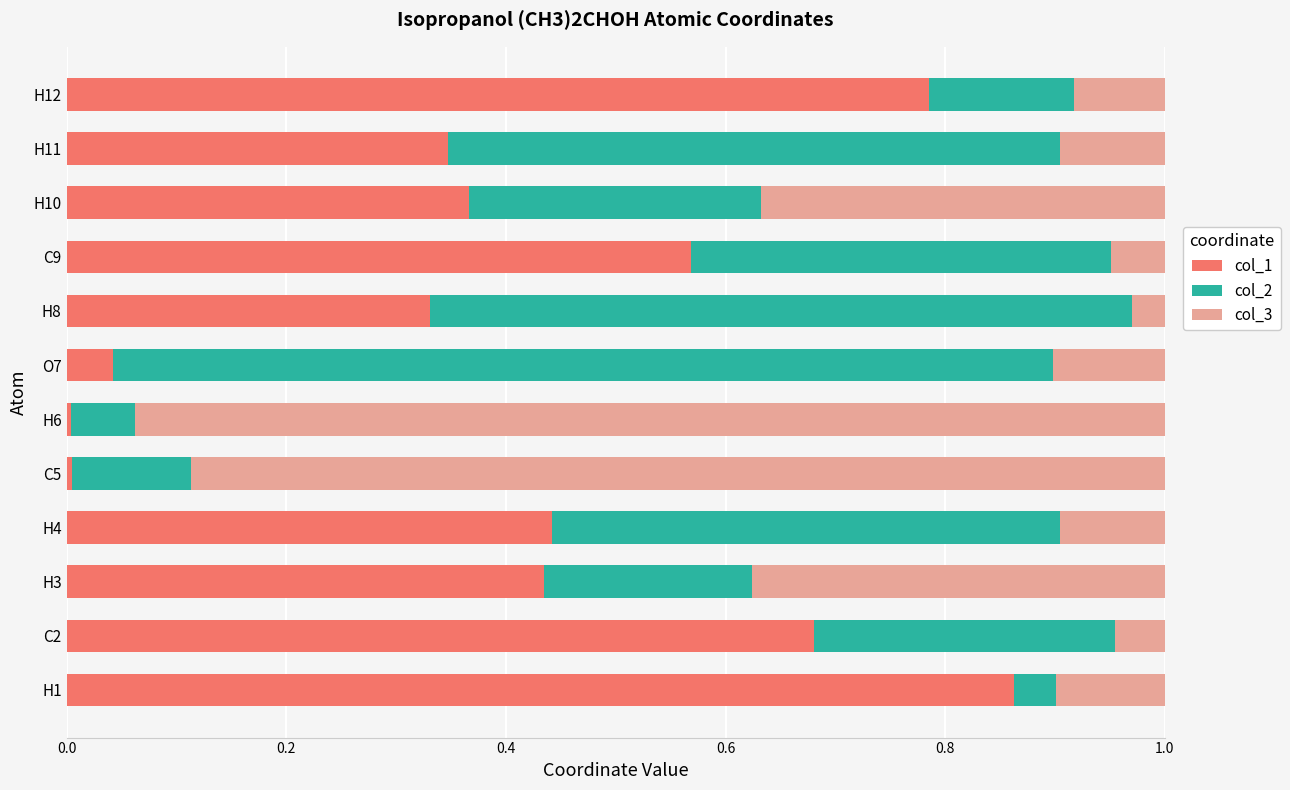

What are all the series names shown in the legend?

col_1, col_2, col_3